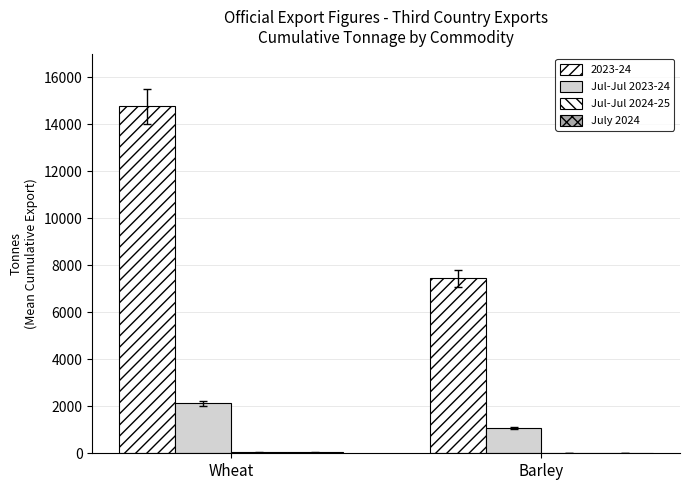

Does the chart contain stacked bars?

No